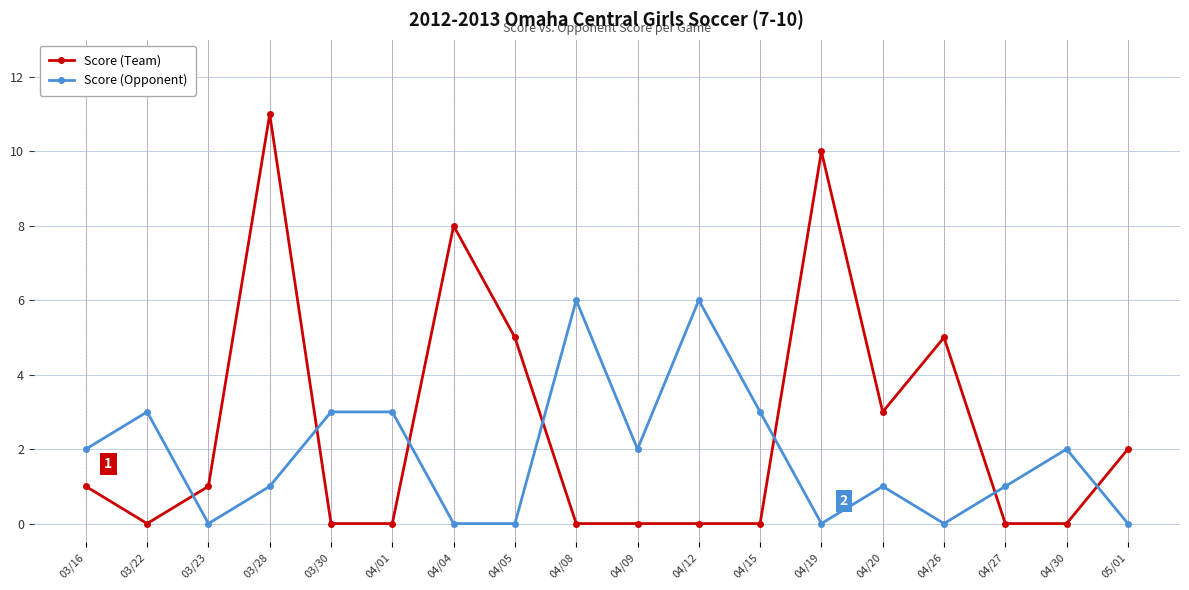

What is the difference between the Score (Opponent) values at 03/23 and 04/09?

2